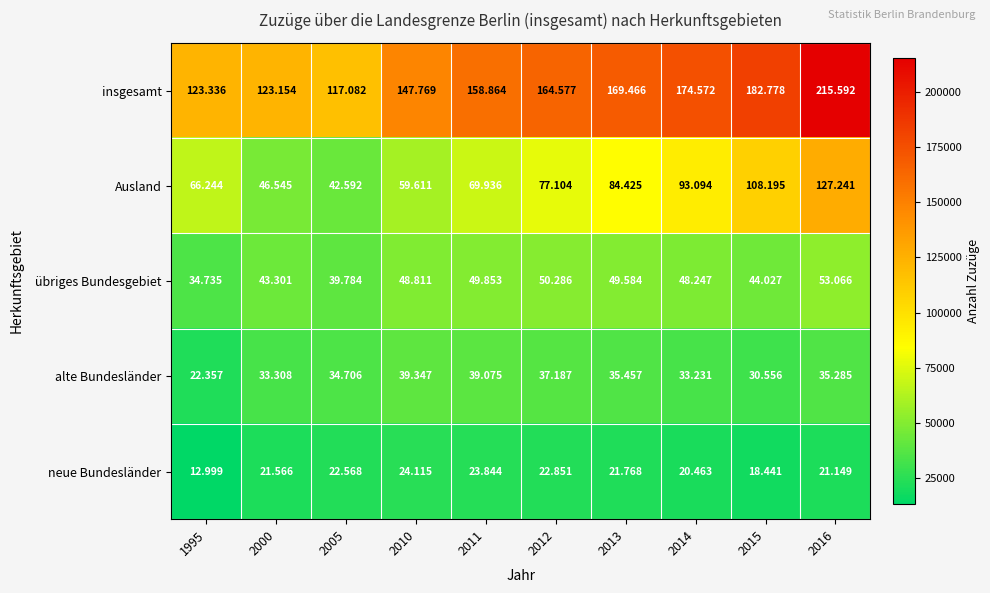

Count the number of categories in the chart.

10